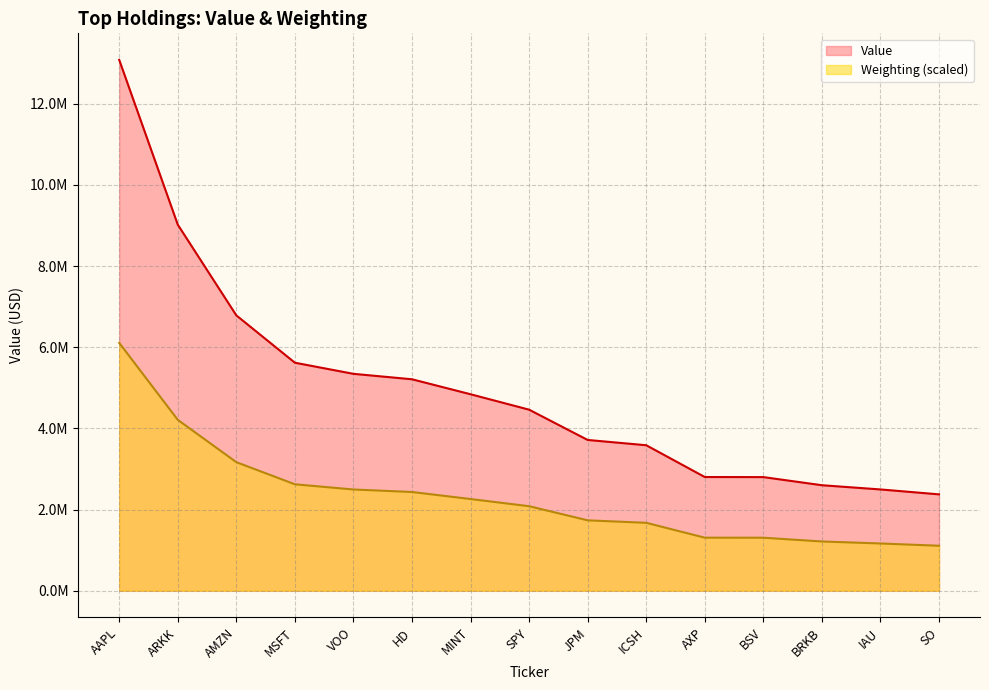

What is the difference between the maximum and second lowest values in the Weighting series?

4942000.0